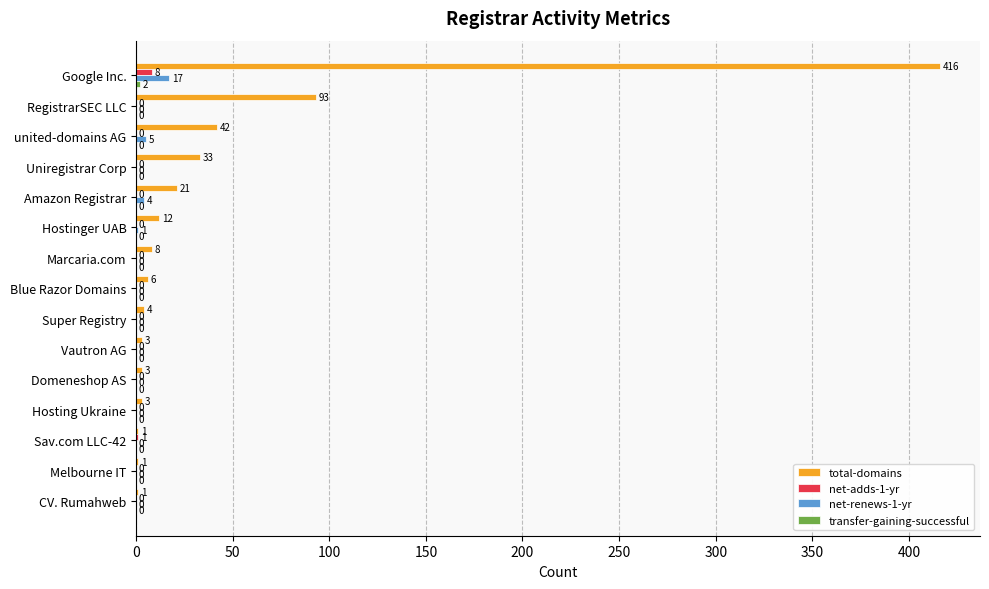

Is it true that total-domains equals 4 at Super Registry?

True